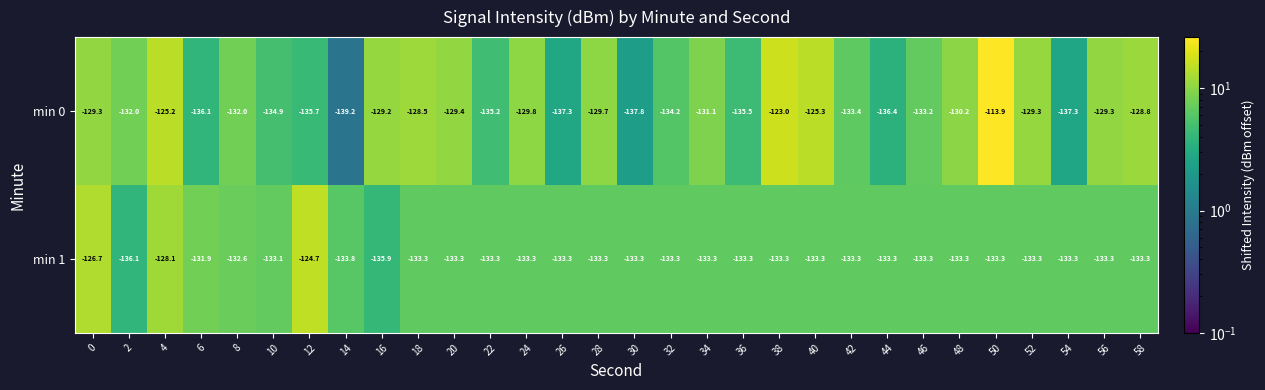

What is the total value across all series at 58?

-262.1